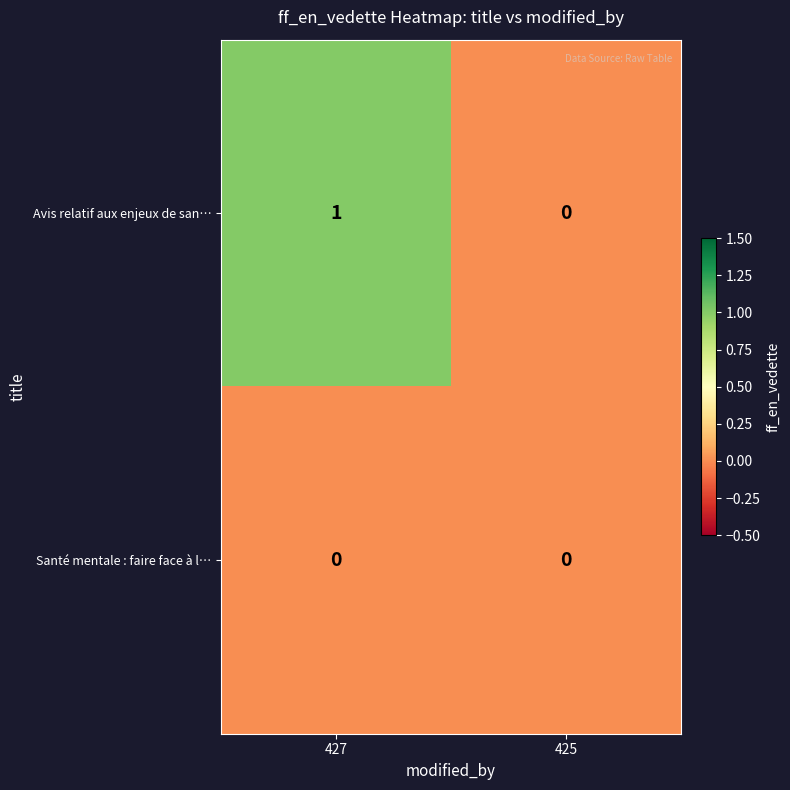

Which series has the largest range (max minus min)?

Avis relatif aux enjeux de san…